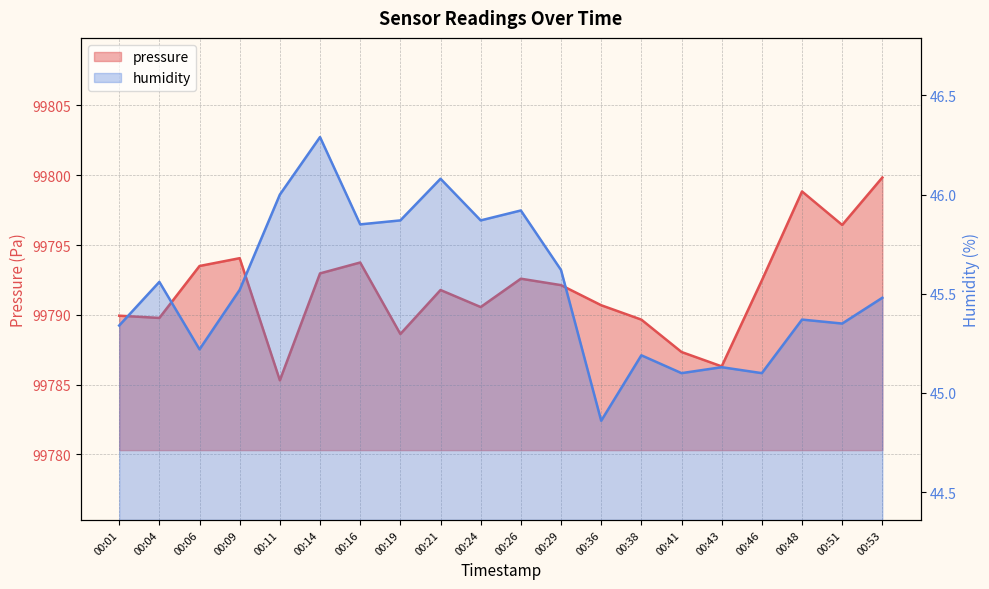

What are all the series names shown in the legend?

pressure, humidity